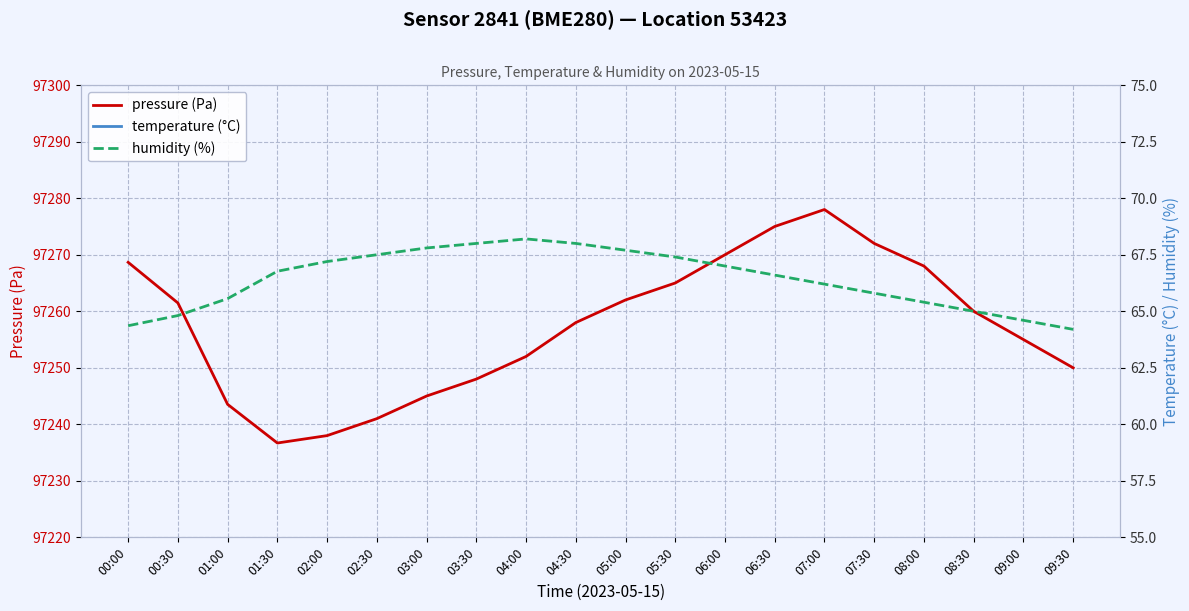

At how many categories does at least one series exceed 27363?

20